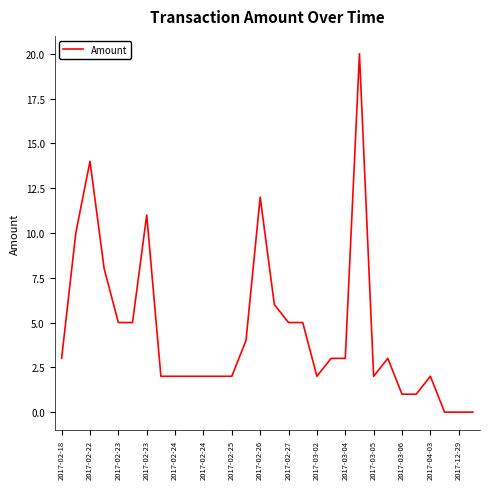

What is the maximum value shown in the chart?

20.0